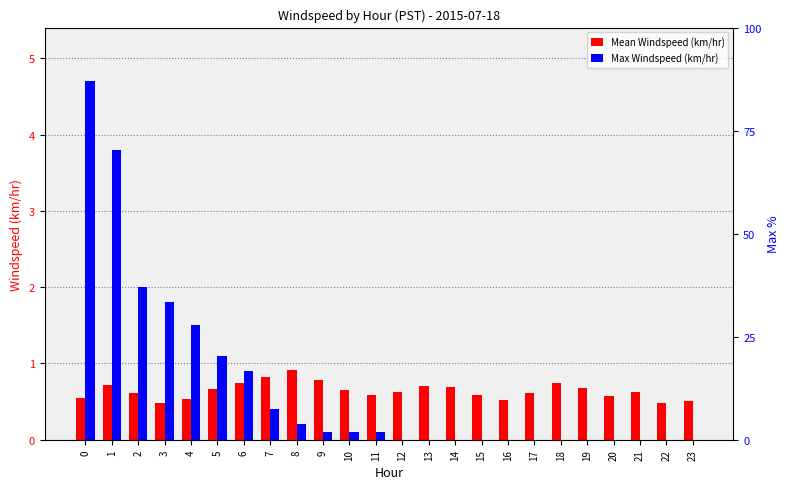

Between 9 and 13, which series saw the biggest shift?

Max Windspeed (km/hr)